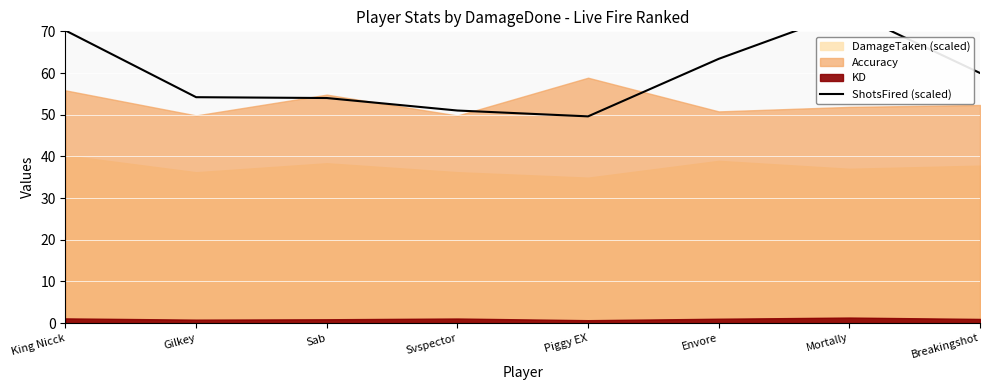

What is the ratio of the value at King Nicck to the value at Svspector?

1.4